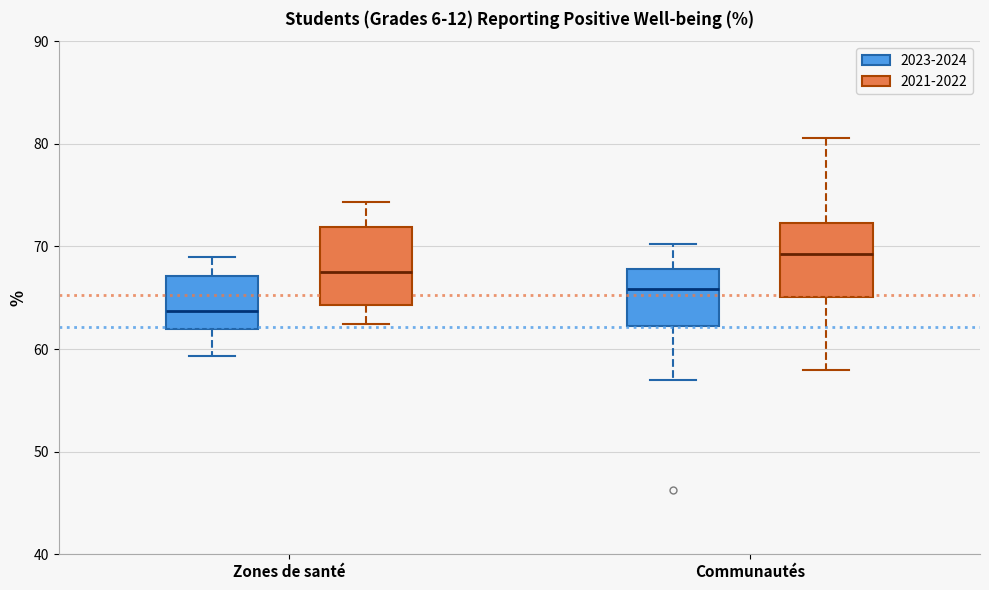

Reading left to right, read every box against the y-axis: the position of its median line, the range the box covers, and the ends of its whiskers. The values are not printed on the chart, so give them approximately, as read against the axis.

Zones de santé (2023-2024): median 64, box 62 to 67, whiskers 59 to 69
Zones de santé (2021-2022): median 67, box 64 to 72, whiskers 62 to 74
Communautés (2023-2024): median 66, box 62 to 68, whiskers 57 to 70
Communautés (2021-2022): median 69, box 65 to 72, whiskers 58 to 81